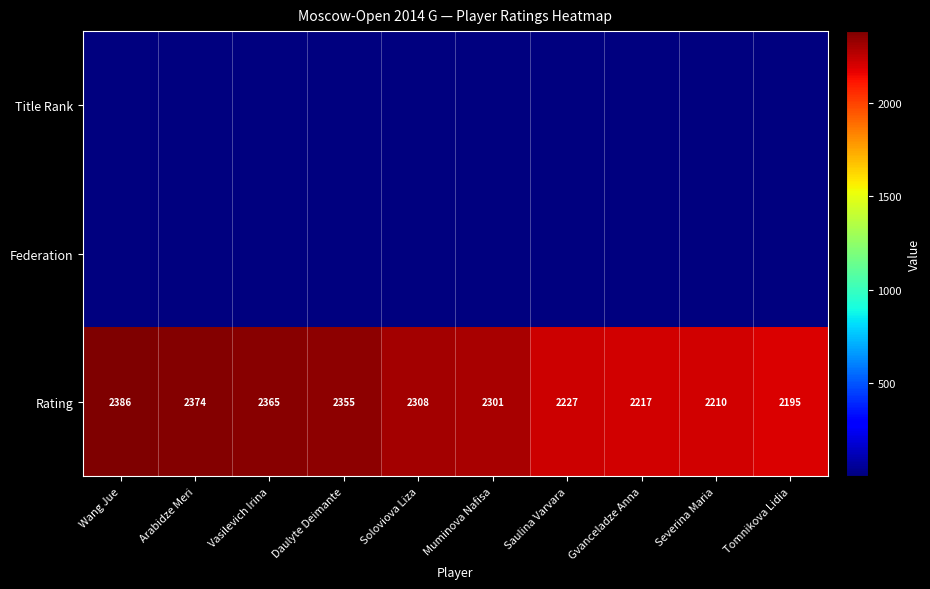

What is the difference between the Rating values at Arabidze Meri and Muminova Nafisa?

73